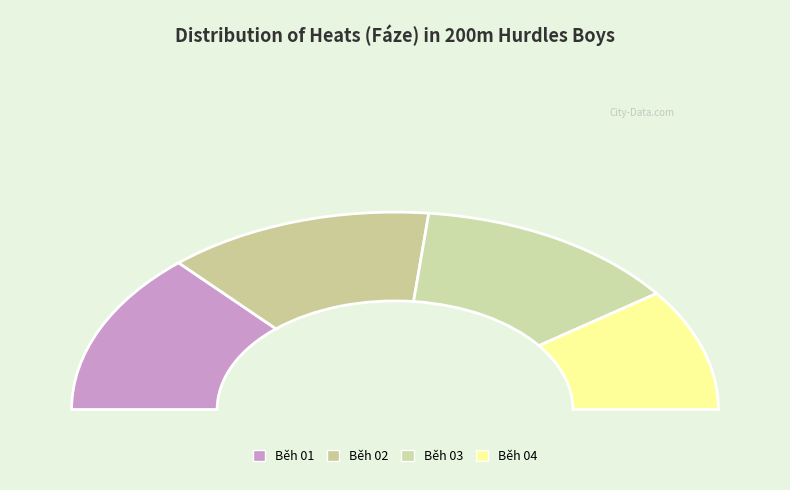

Is it true that Běh 03 is 27% of the pie?

True